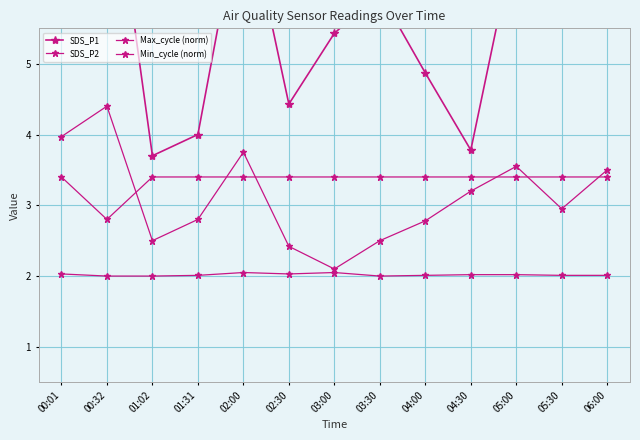

Between 03:00 and 00:32, which is larger?

00:32